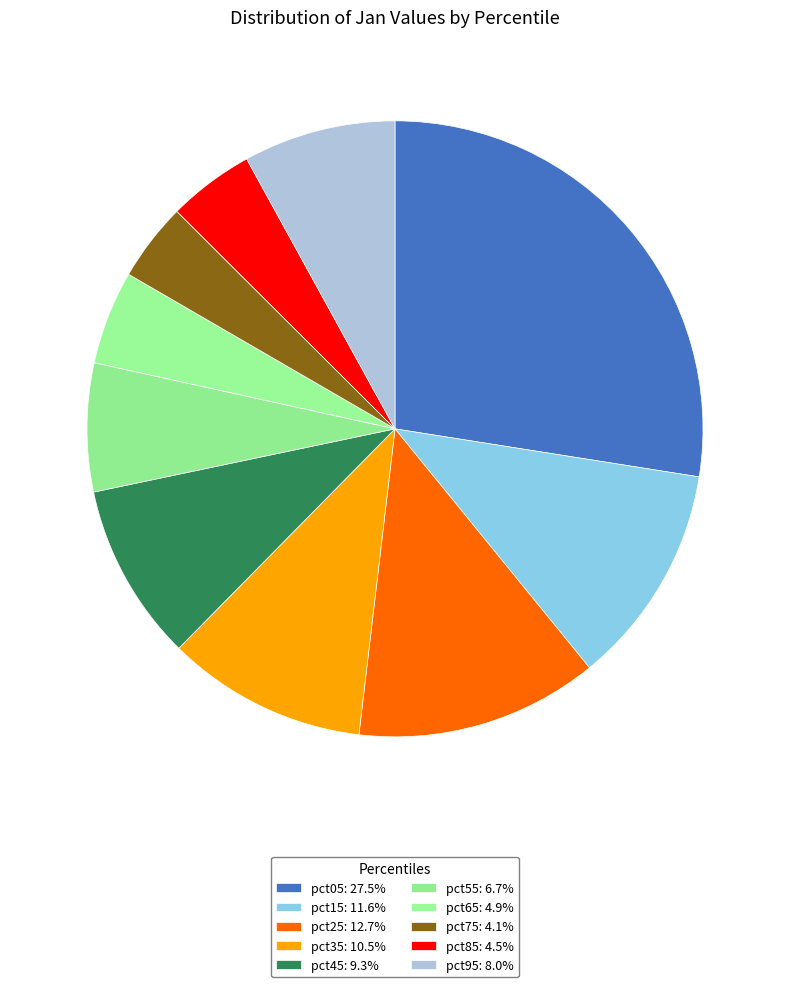

What is the largest slice in the pie chart?

pct05